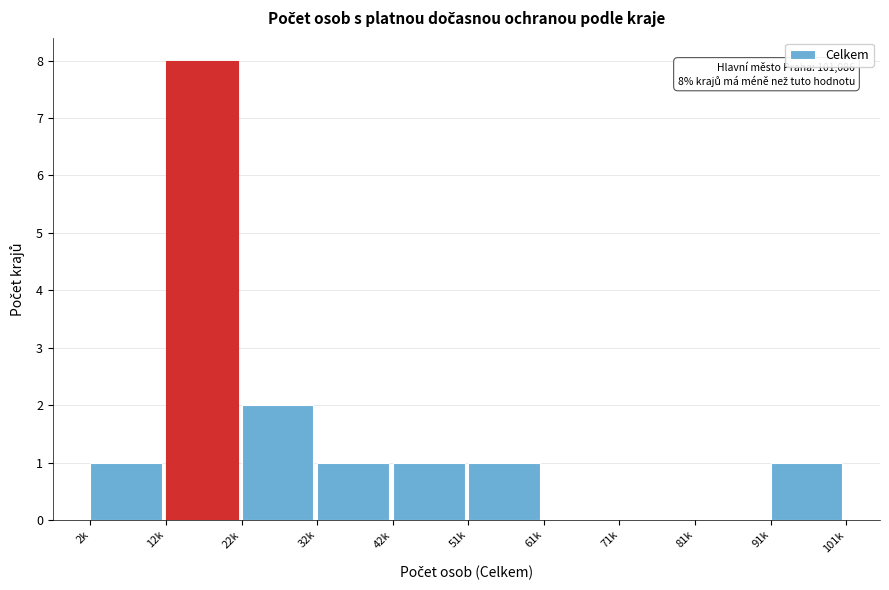

Reading left to right, what are all the values shown in this chart?

2k=1	12k=8	22k=2	32k=1	42k=1	51k=1	61k=0	71k=0	81k=0	91k=1